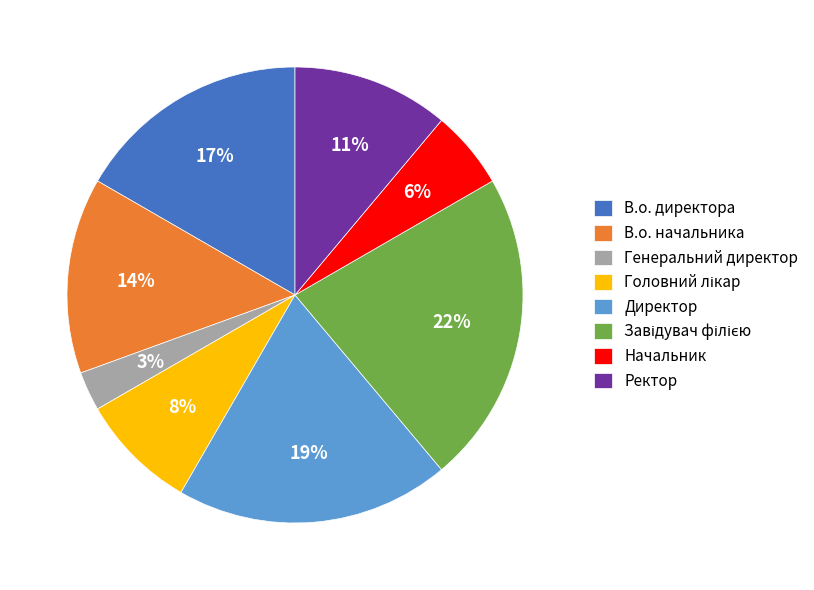

Which has a higher value, Директор or Ректор?

Директор